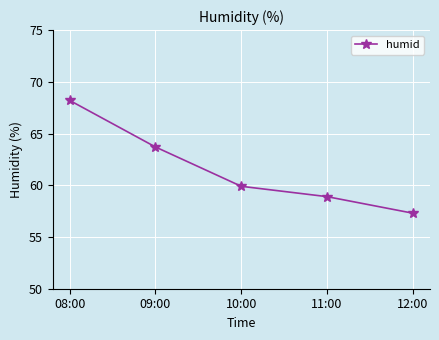

What is the sum of the values at 12:00 and 08:00?

125.5